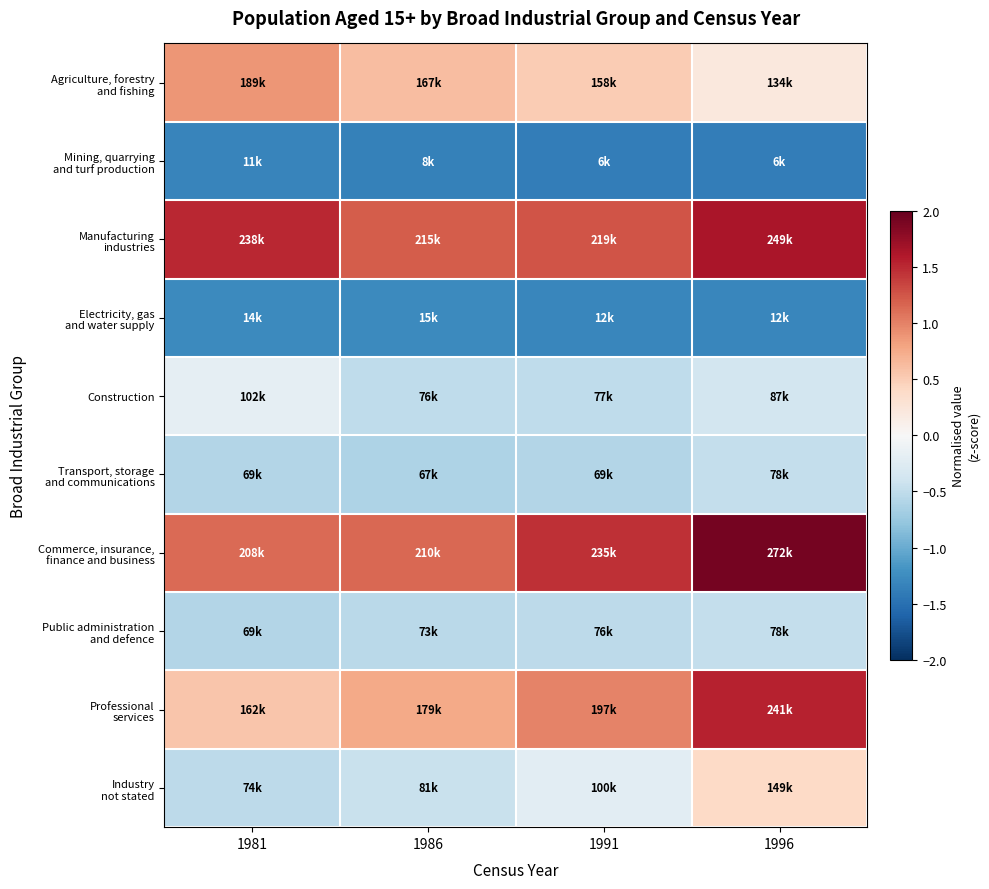

Which category has the highest value across all series?

1996